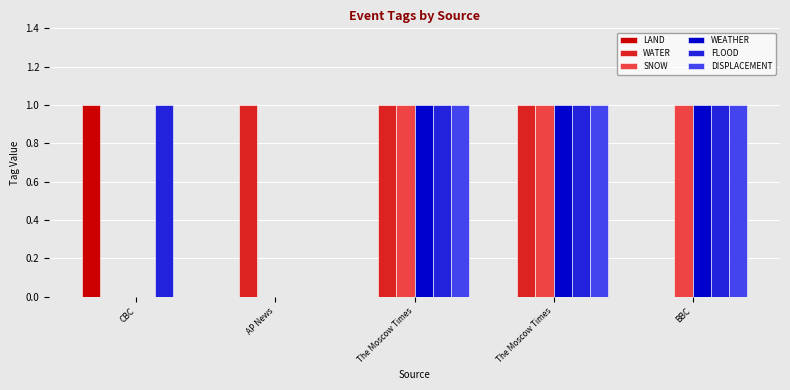

Are the bars horizontal?

No